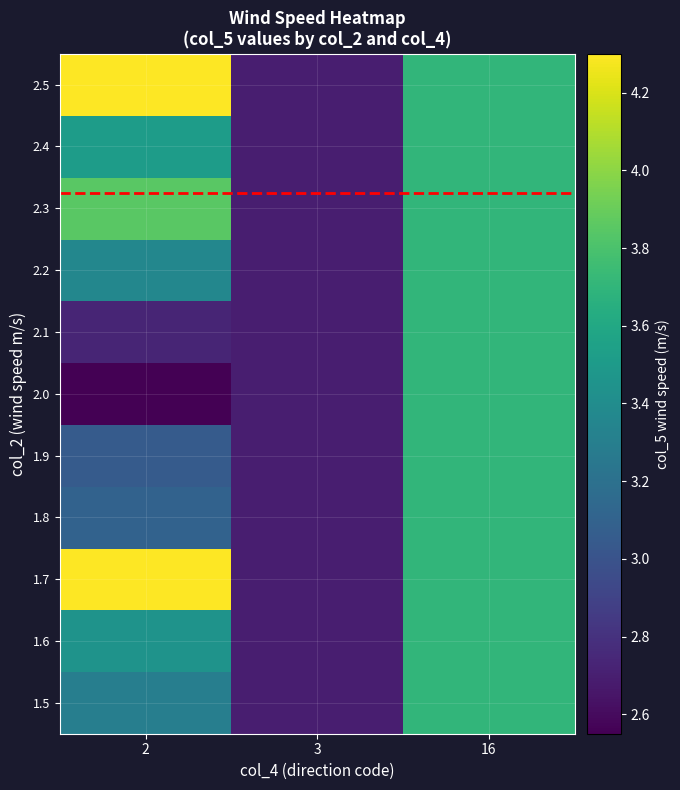

Which series changed the most between 3 and 16?

1.5